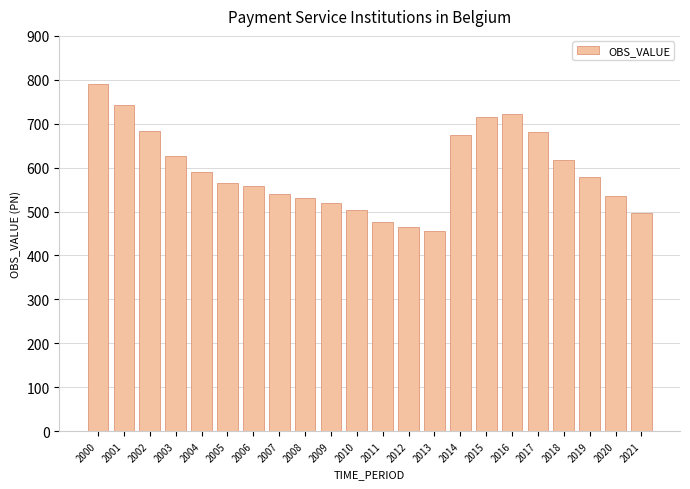

Is it true that the value at 2011 is 676.3?

False